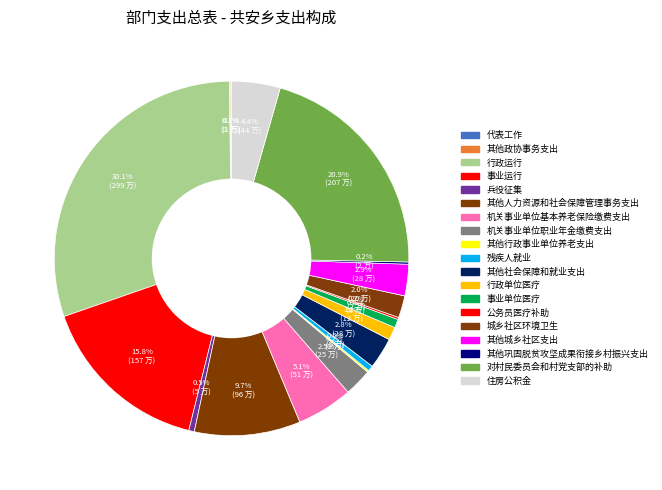

Which slice is the largest?

行政运行